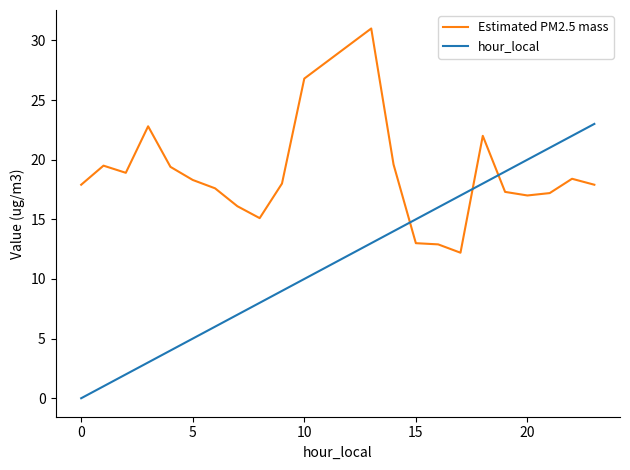

Which series has the largest range (max minus min)?

hour_local